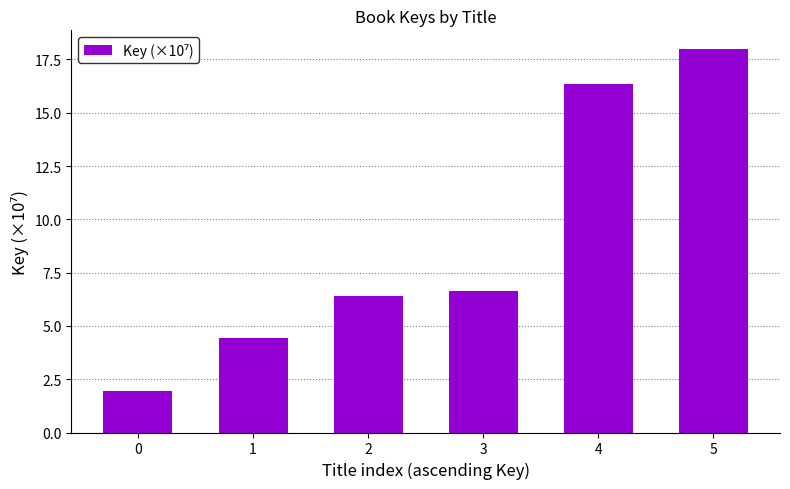

Is it true that the value at 1 is 7.8?

False